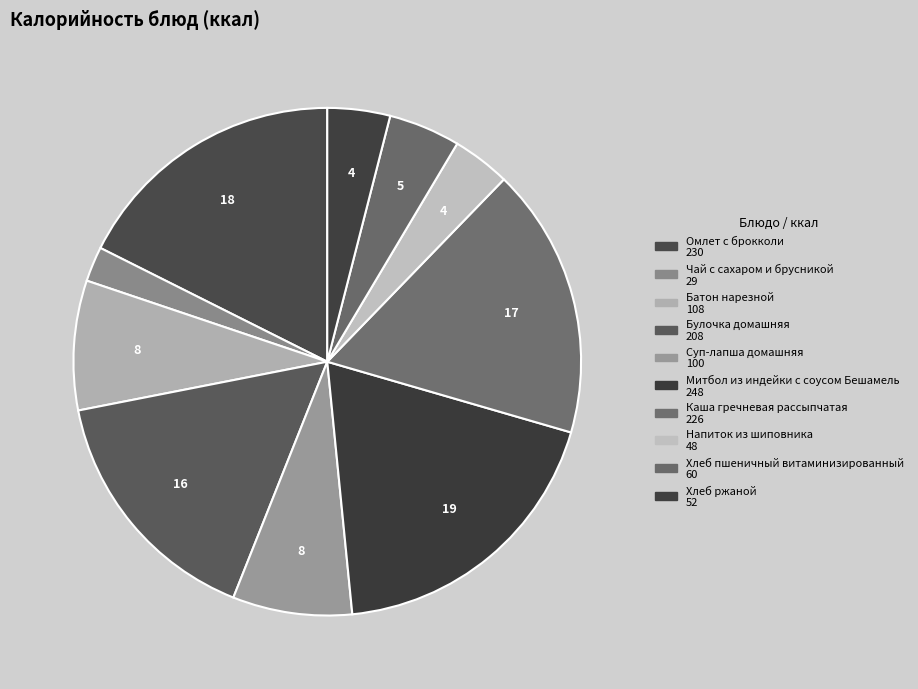

To the nearest percent, what is the difference between the largest and smallest slice percentages?

17%